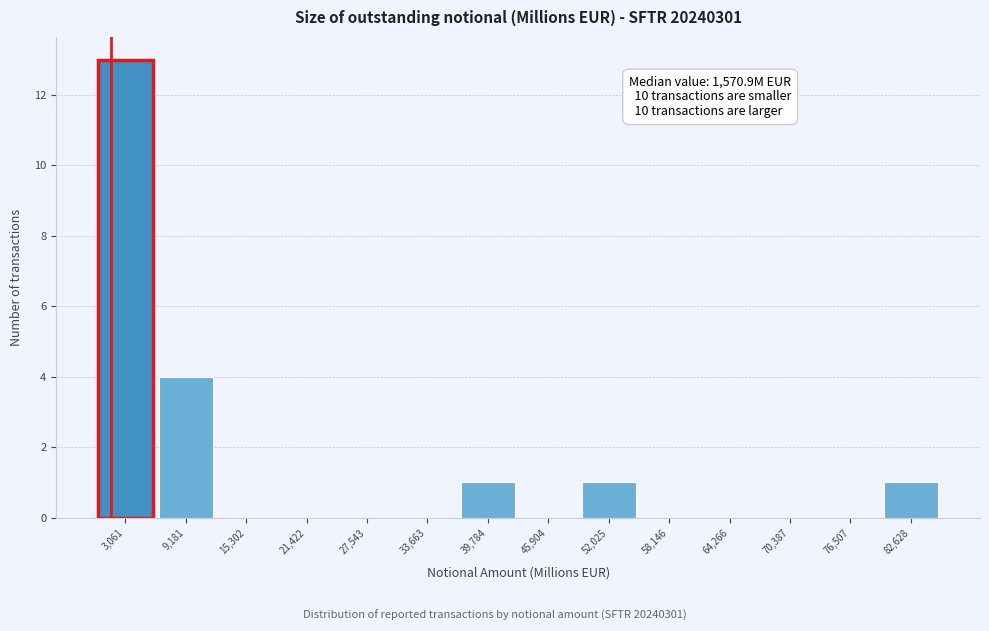

Which range on the x-axis has the tallest bar?

0 to 6000